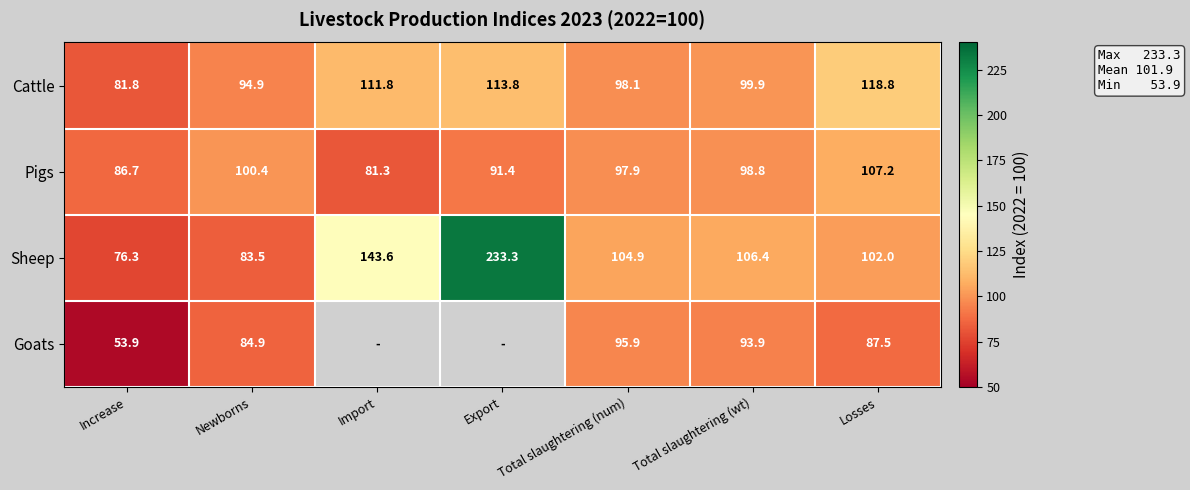

At Increase, list the series in order from largest to smallest.

Pigs, Cattle, Sheep, Goats